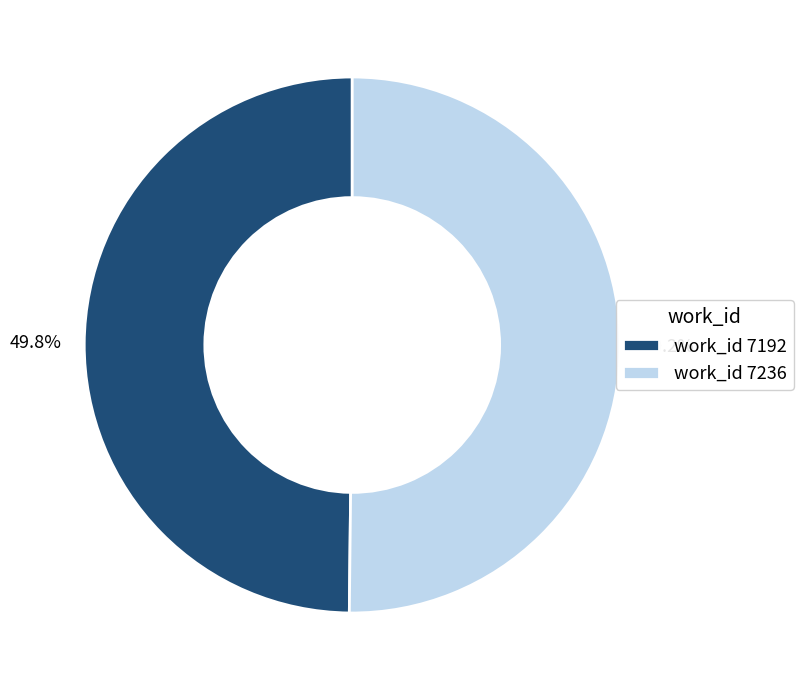

What percentage is NOT represented by work_id 7192?

50.2%